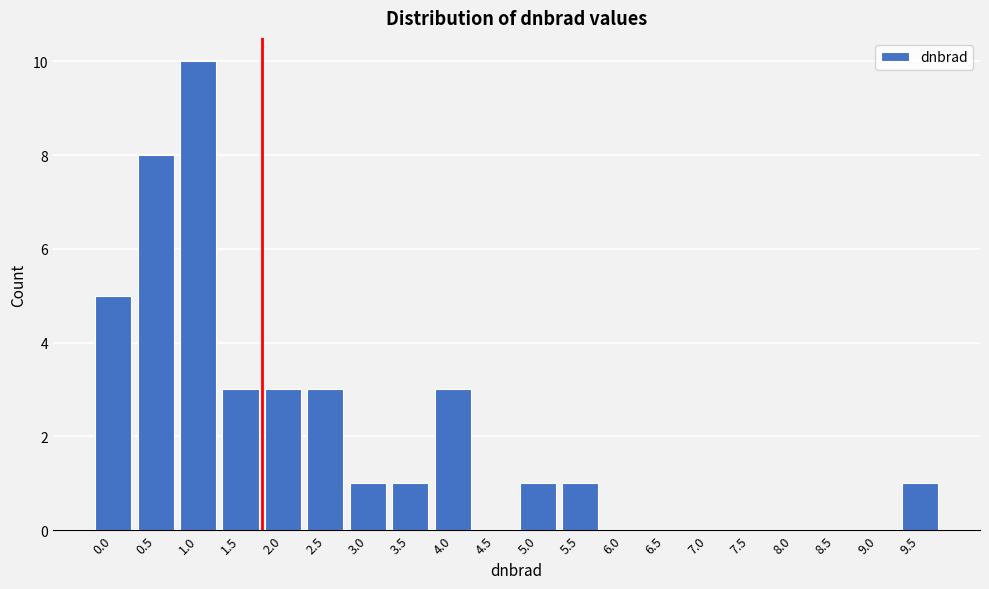

Reading left to right, what are all the values shown in this chart?

0.0=5	0.5=8	1.0=10	1.5=3	2.0=3	2.5=3	3.0=1	3.5=1	4.0=3	4.5=0	5.0=1	5.5=1	6.0=0	6.5=0	7.0=0	7.5=0	8.0=0	8.5=0	9.0=0	9.5=1